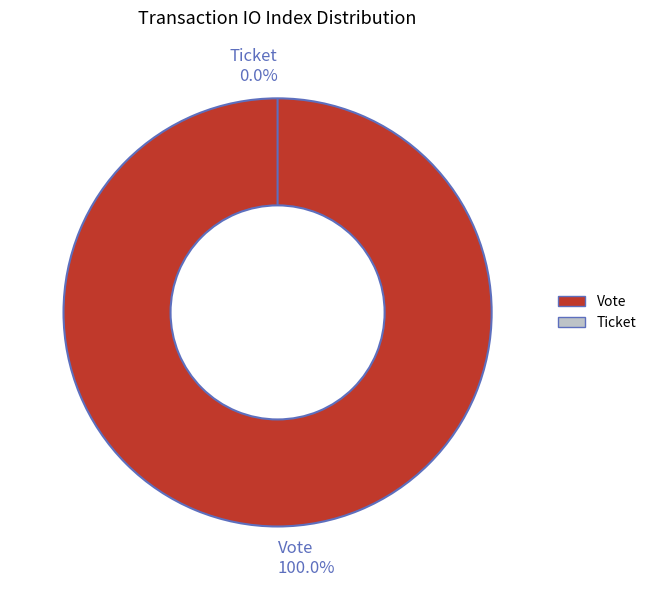

Which slice is the largest?

Vote